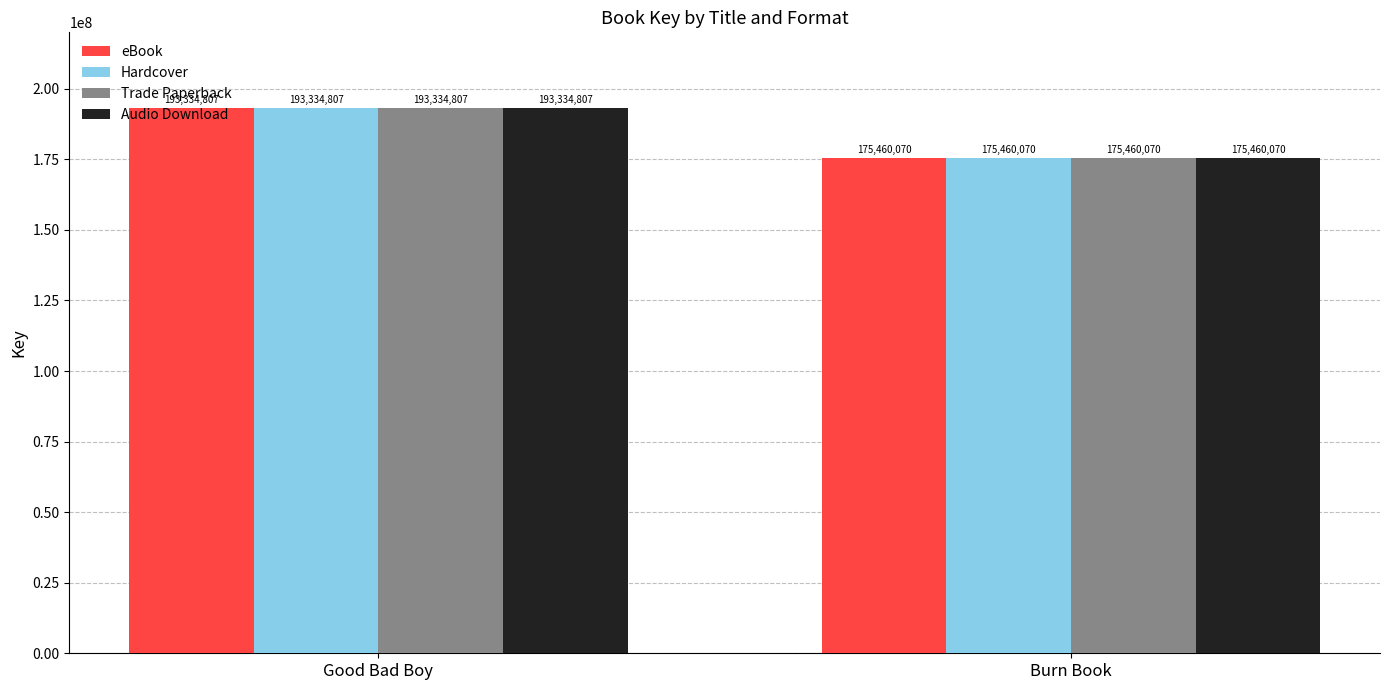

What is the label of the 1st bar from the right?

Burn Book